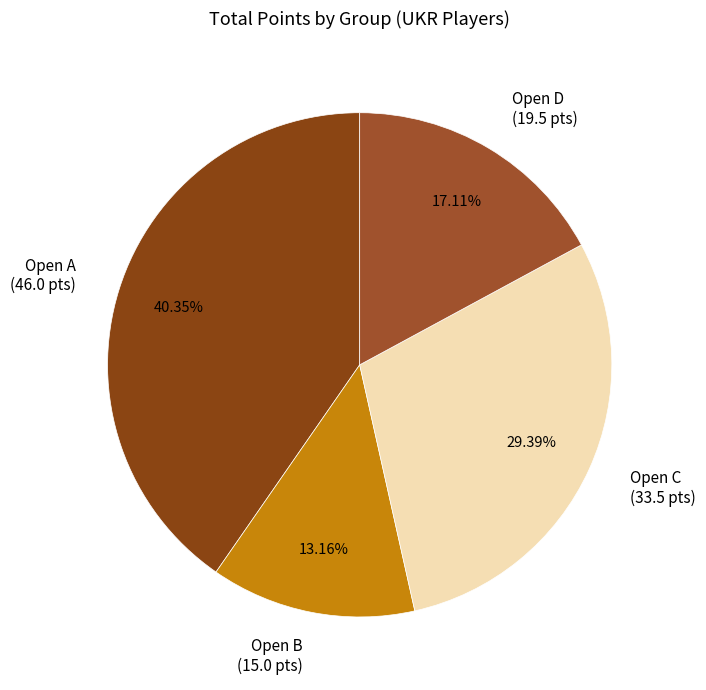

Which has a higher value, Open A (46.0 pts) or Open B (15.0 pts)?

Open A (46.0 pts)